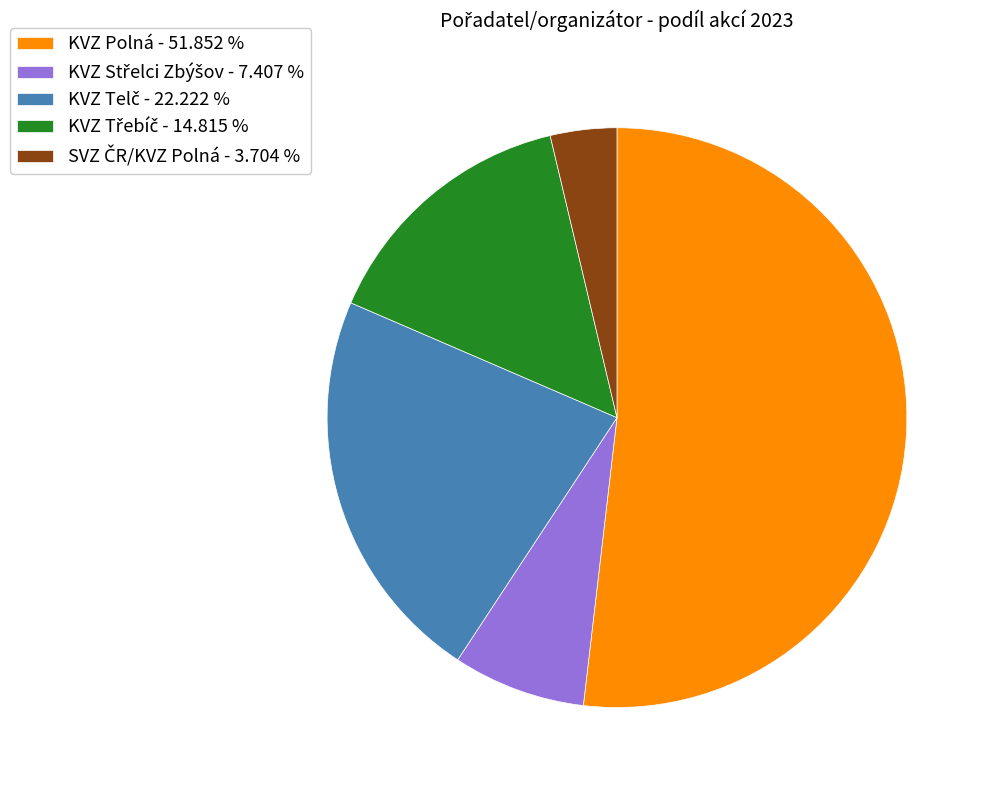

Does KVZ Polná - 51.852 % represent more than half of the total?

Yes